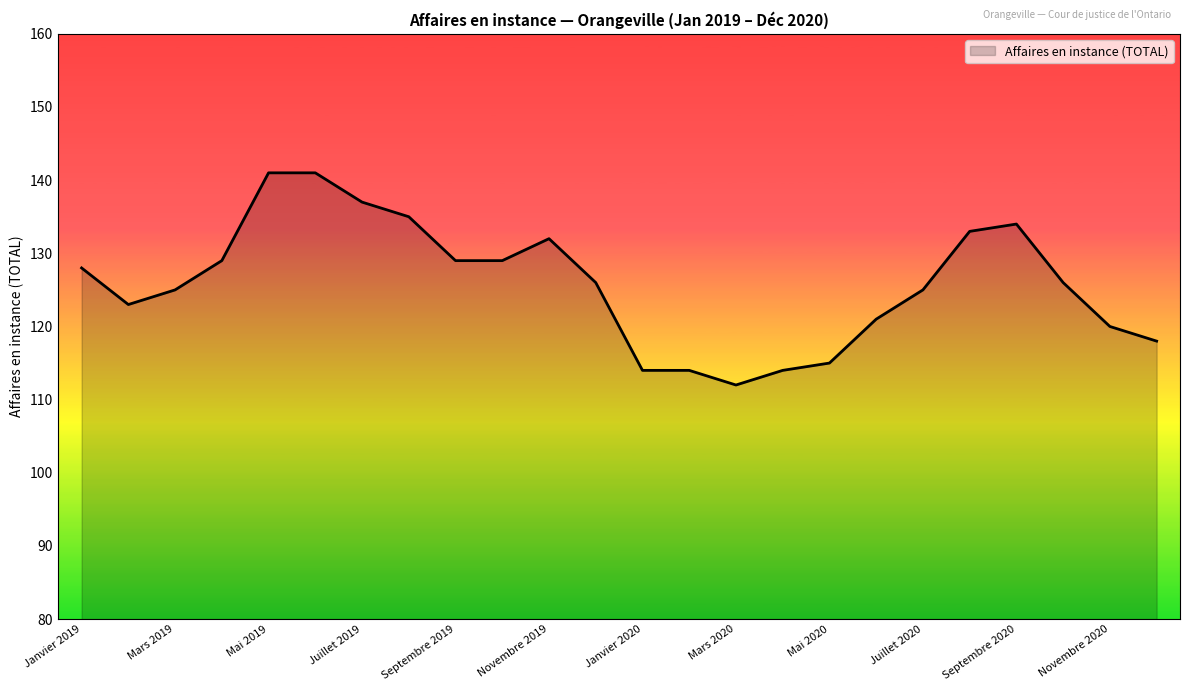

What is the minimum value shown in the chart?

112